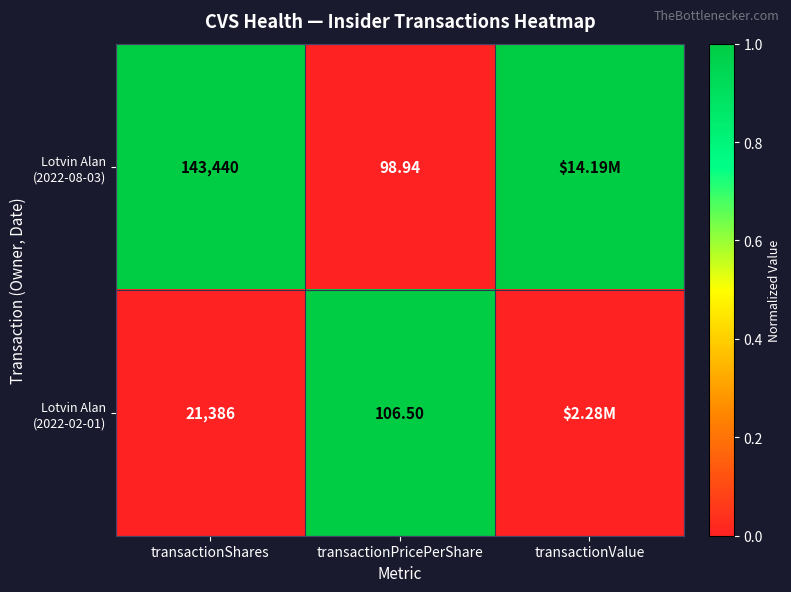

The value of Lotvin Alan (2022-02-01) at transactionShares is 0.6. True or false?

False